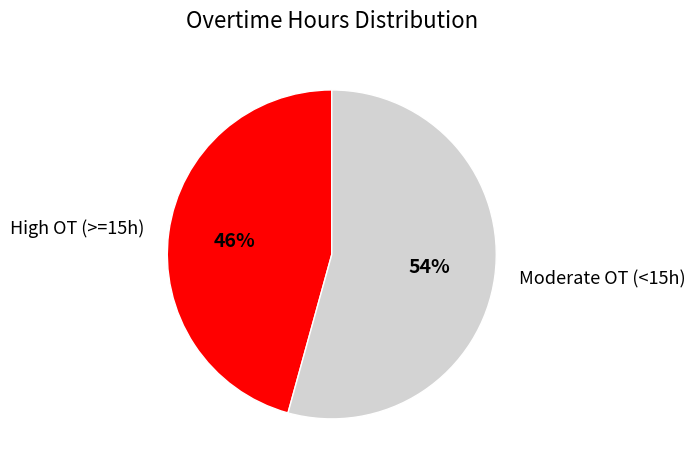

What percentage is the High OT (>=15h) slice, to the nearest percent?

46%